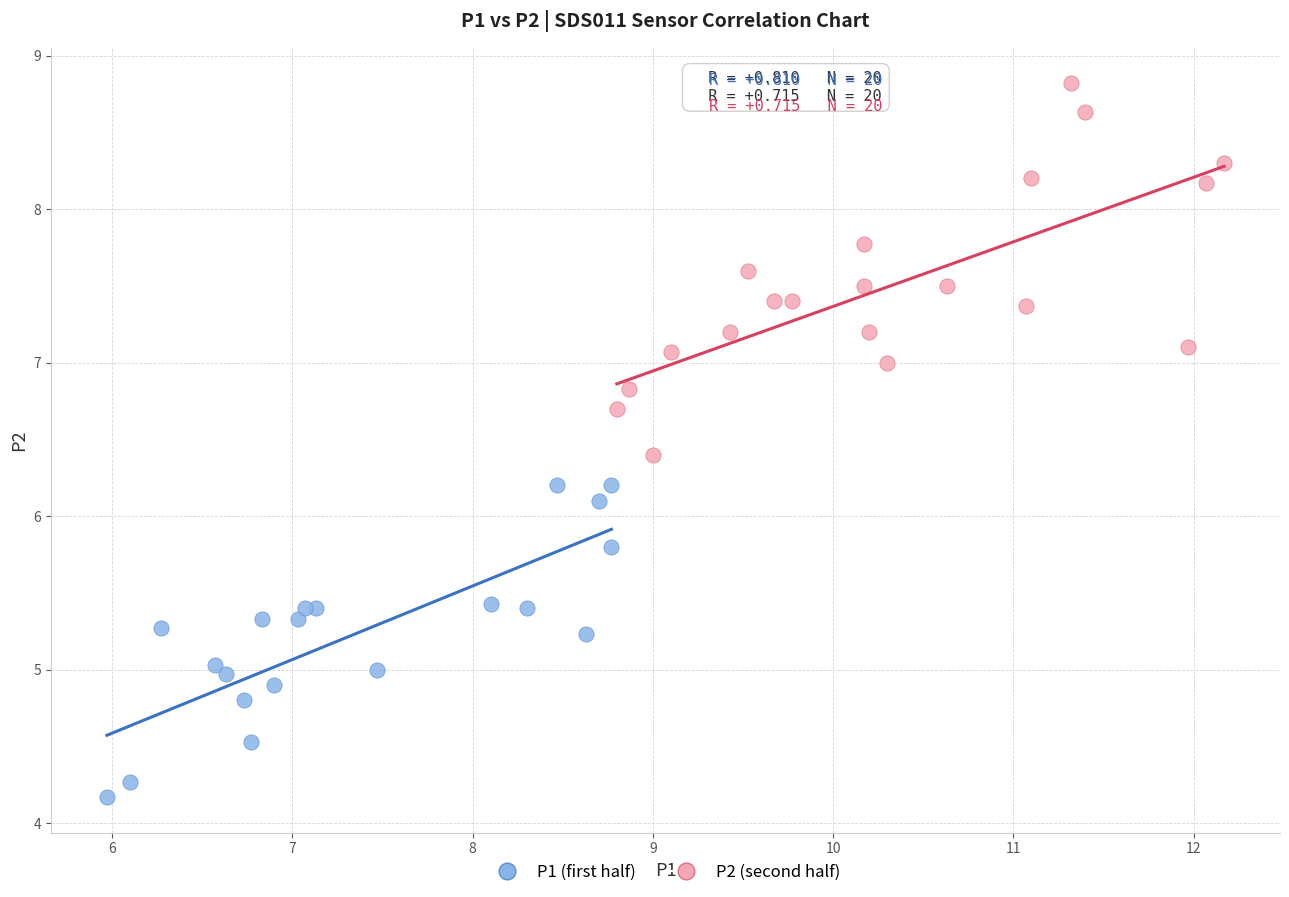

What are all the series names shown in the legend?

P1 (first half), P2 (second half)